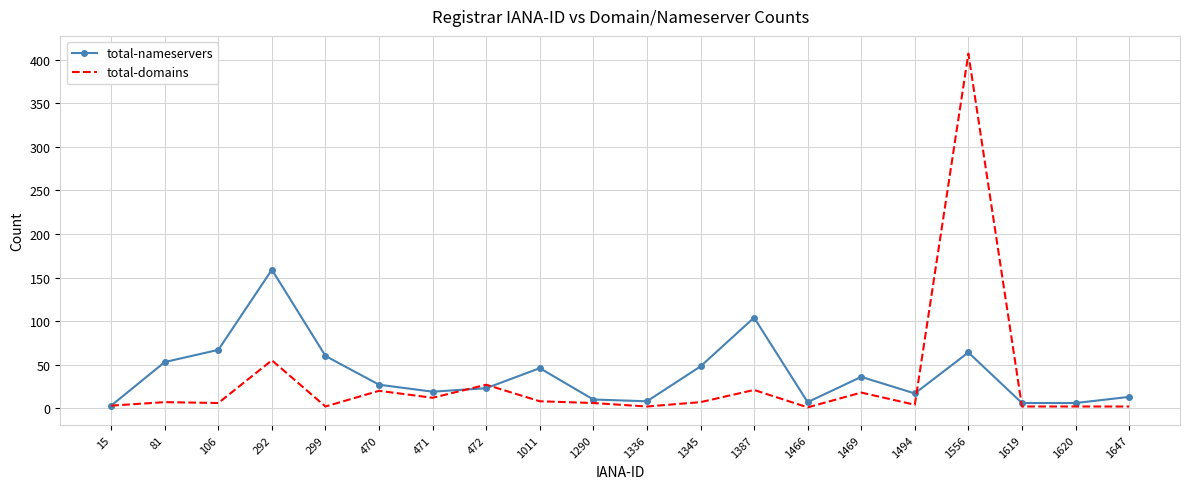

List the series in order of their overall mean, highest first.

total-nameservers, total-domains